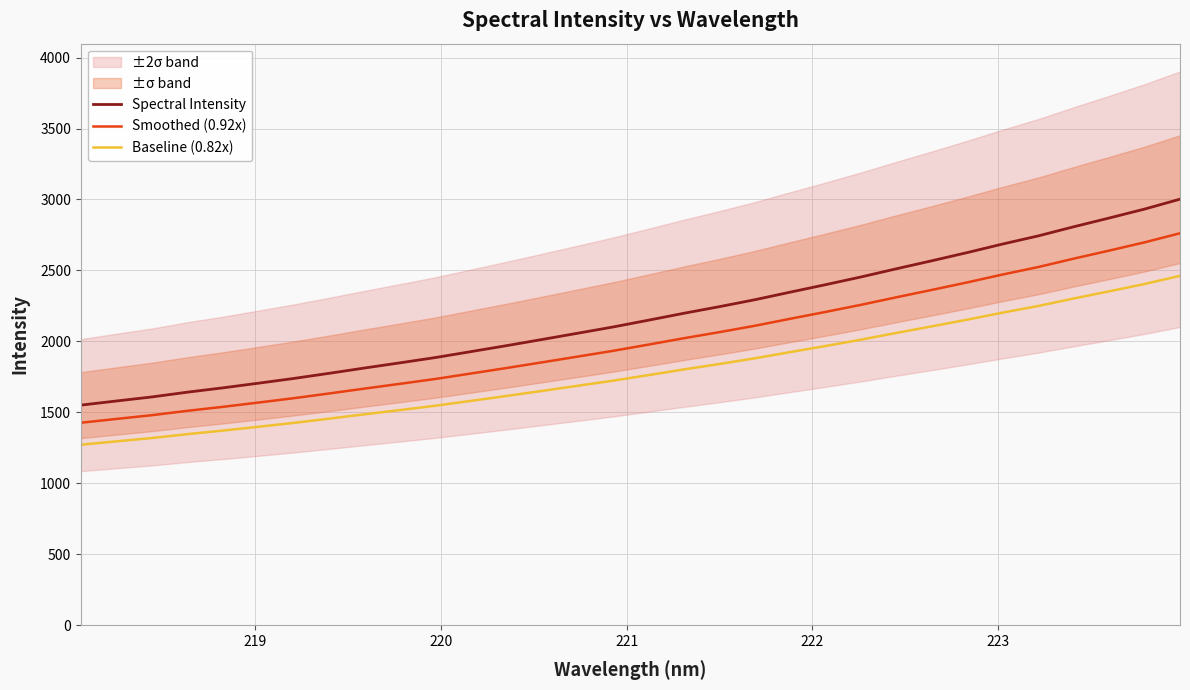

What is the lowest value of the Baseline (0.82x) series?

1271.7